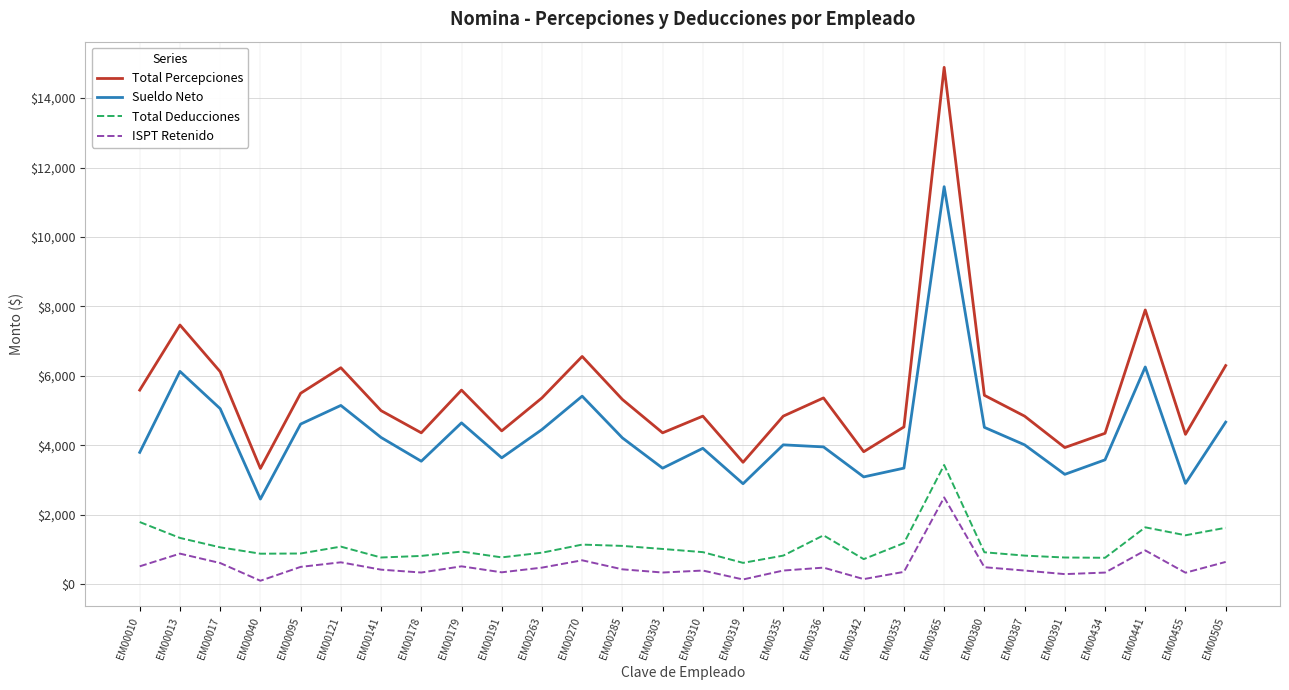

At which label does Sueldo Neto reach its minimum?

EM00040